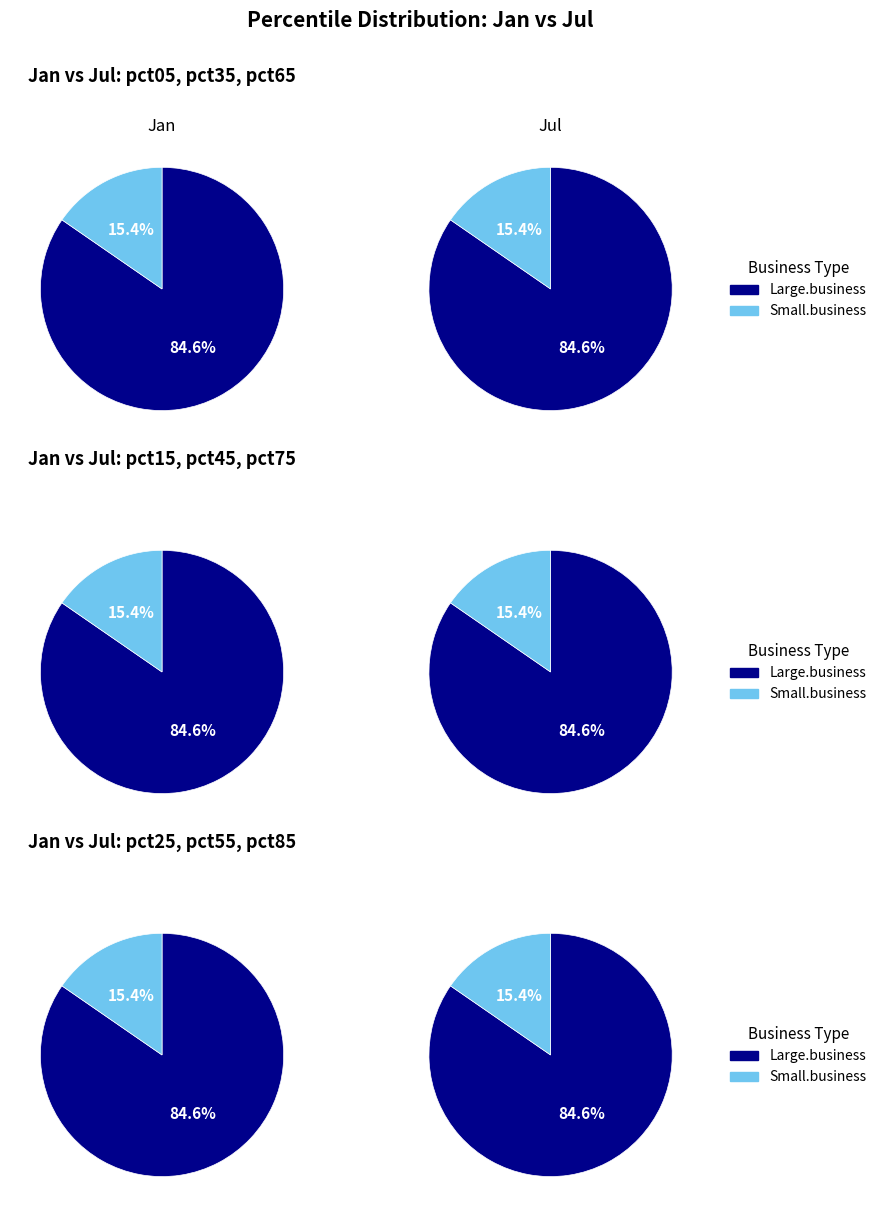

Is it true that pct65 is 17% of the pie?

False